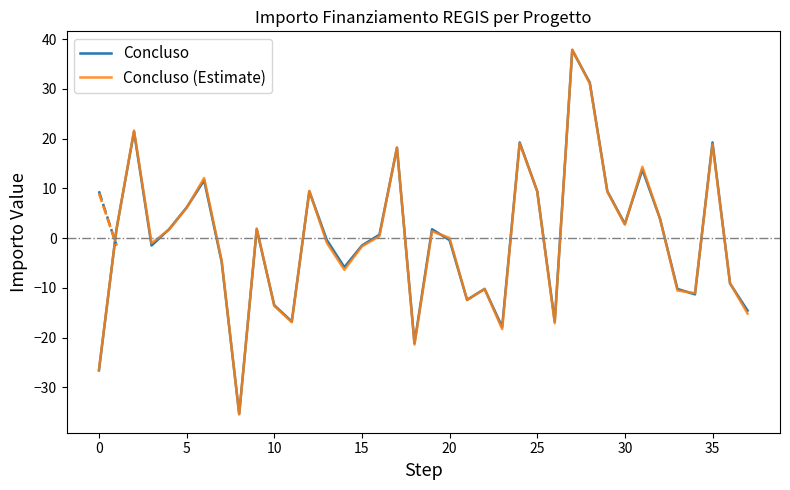

Which series has the widest spread of values?

Concluso (Estimate)